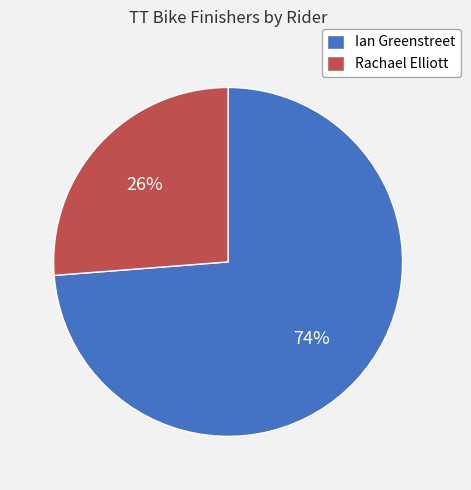

True or false: Ian Greenstreet accounts for 74% of the total.

True